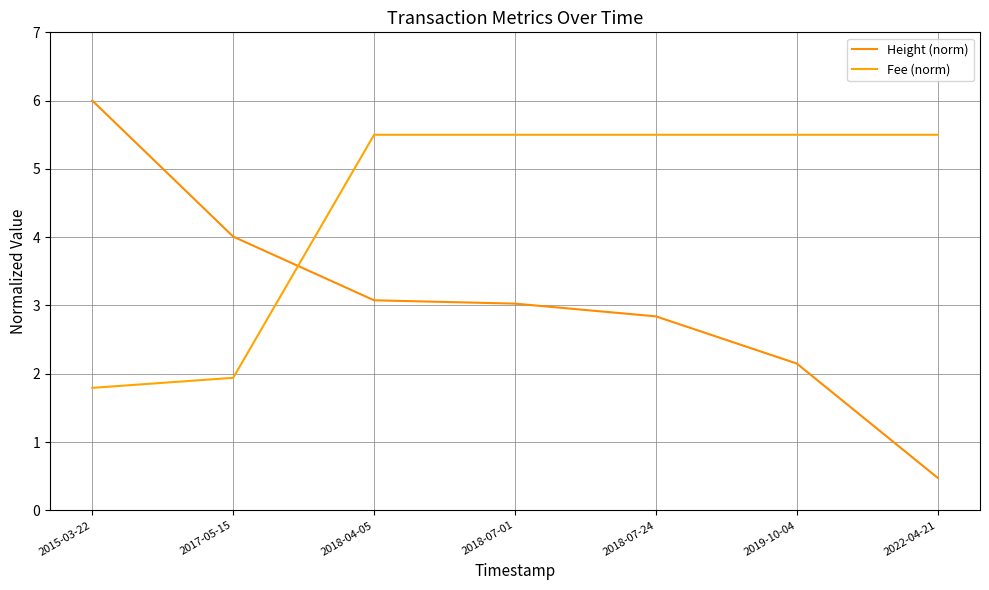

What is the difference between the maximum and minimum values in the Height (norm) series?

5.5